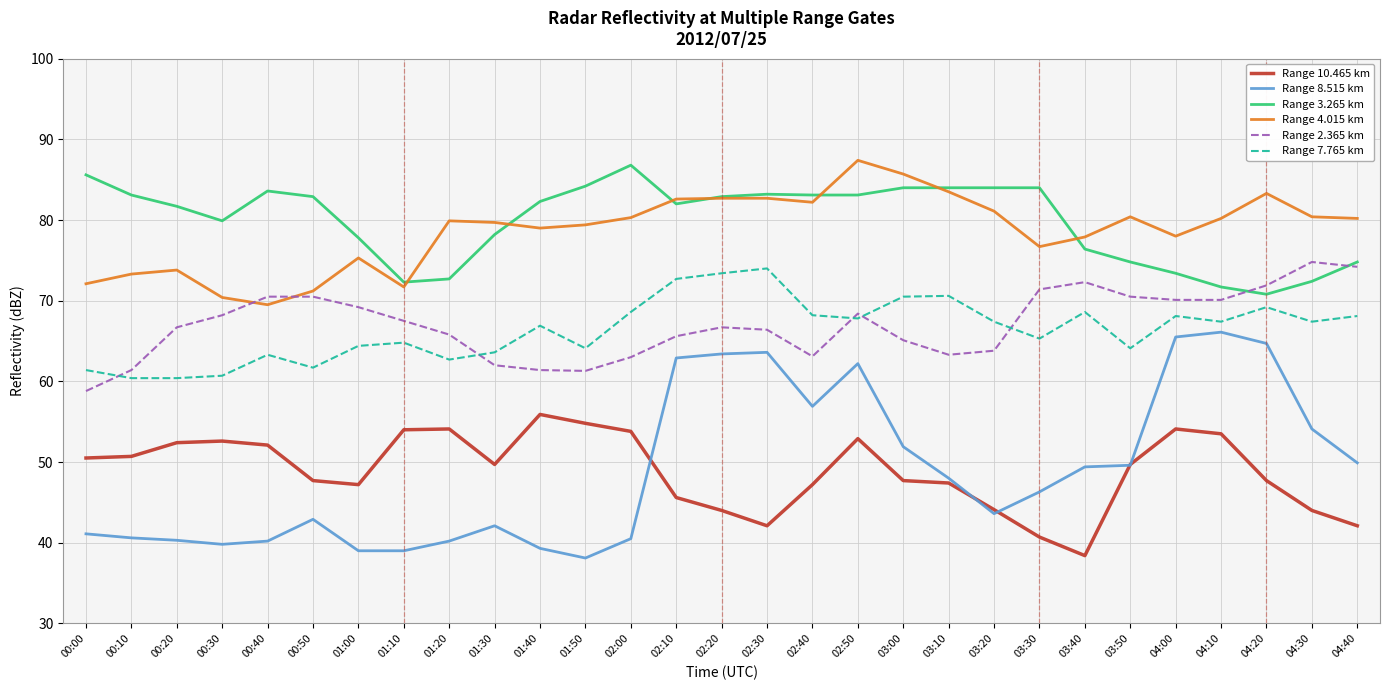

True or false: Range 7.765 km and Range 3.265 km intersect in this chart.

False